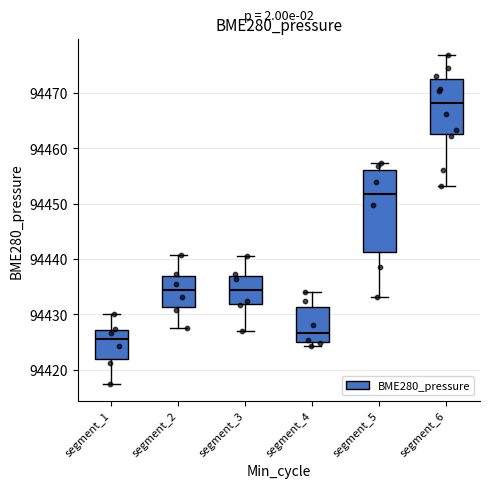

Reading left to right, transcribe this box plot: for each box, give where its median line is, the range the box spans, and where its two whiskers end, as read against the y-axis. The values are not printed on the chart, so give them approximately, as read against the axis.

segment_1: median 94425, box 94422 to 94427, whiskers 94417 to 94430
segment_2: median 94434, box 94431 to 94437, whiskers 94428 to 94441
segment_3: median 94434, box 94432 to 94437, whiskers 94427 to 94441
segment_4: median 94427, box 94425 to 94431, whiskers 94424 to 94434
segment_5: median 94452, box 94441 to 94456, whiskers 94433 to 94457
segment_6: median 94468, box 94463 to 94473, whiskers 94453 to 94477